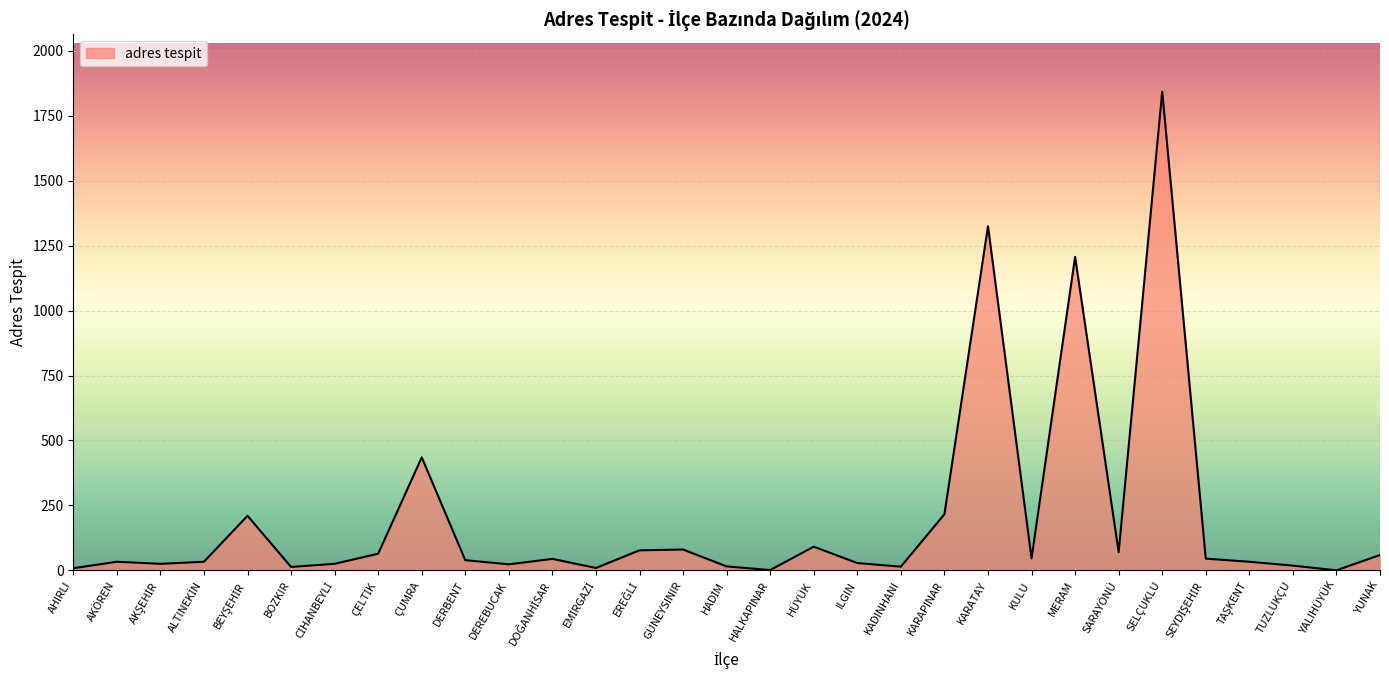

The value at YALIHÜYÜK is 0. True or false?

True